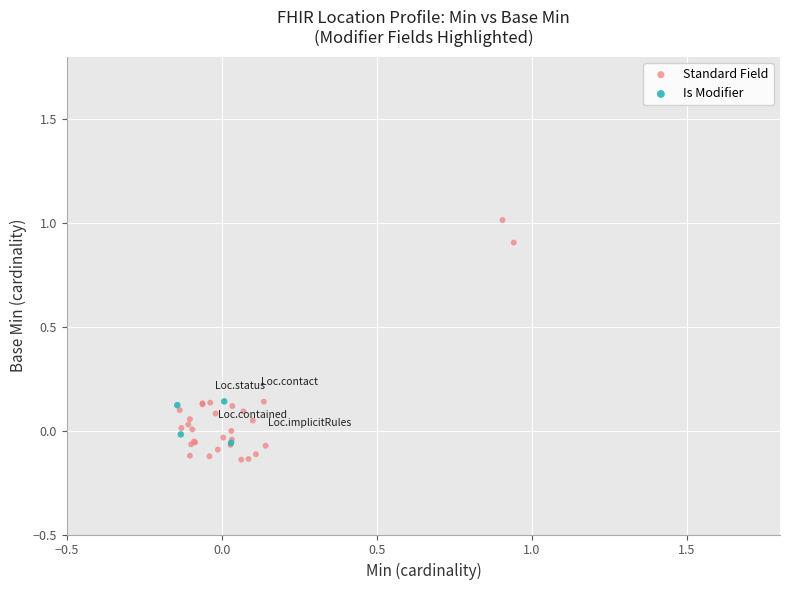

Which series contains the highest Y value?

Standard Field